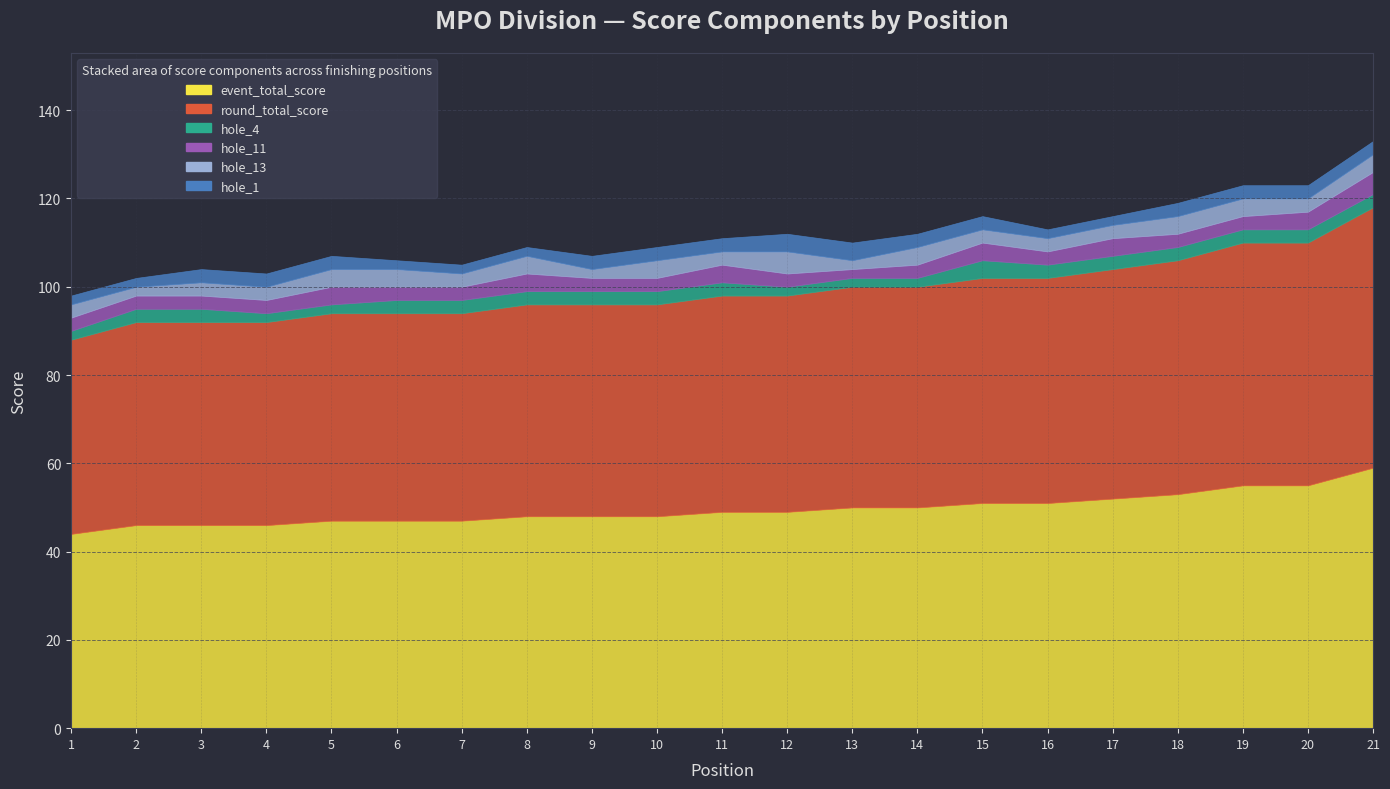

What is the average value of the event_total_score series?

50